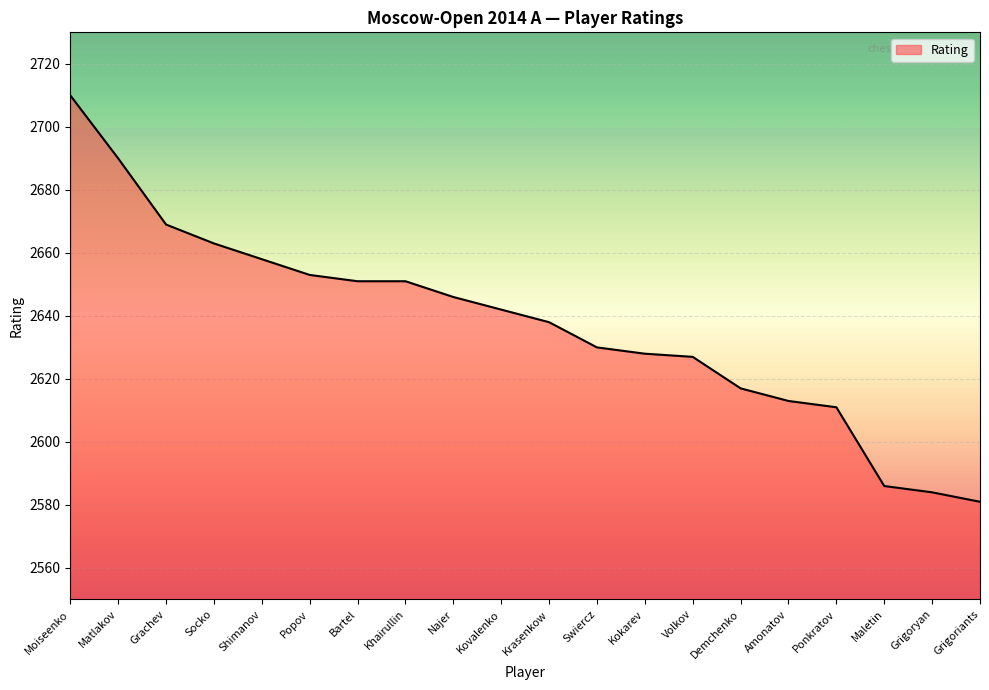

What position from the right is Demchenko?

6